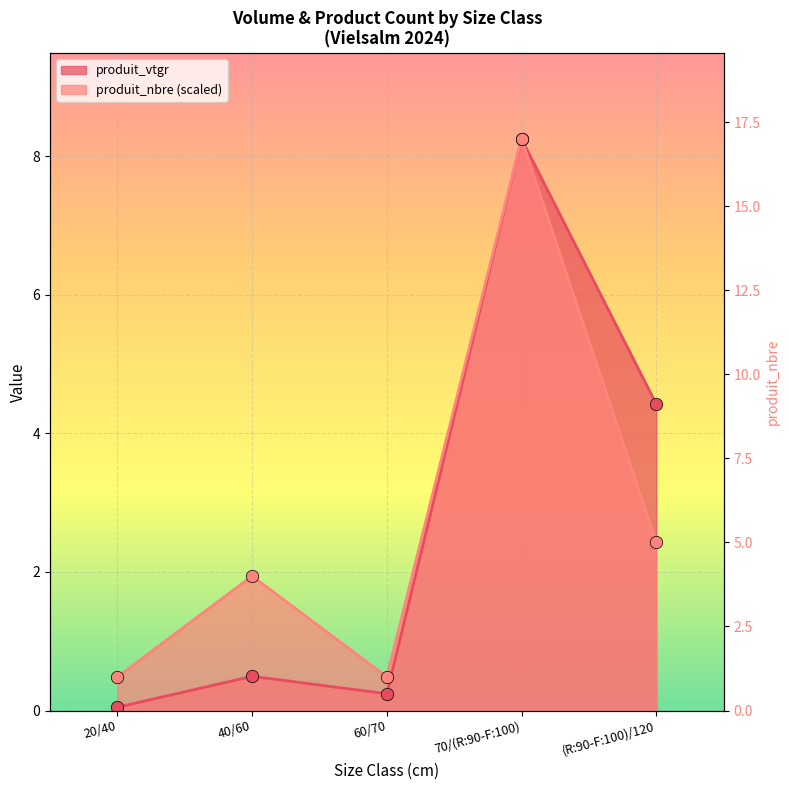

What is the total value across all series at 40/60?

2.4